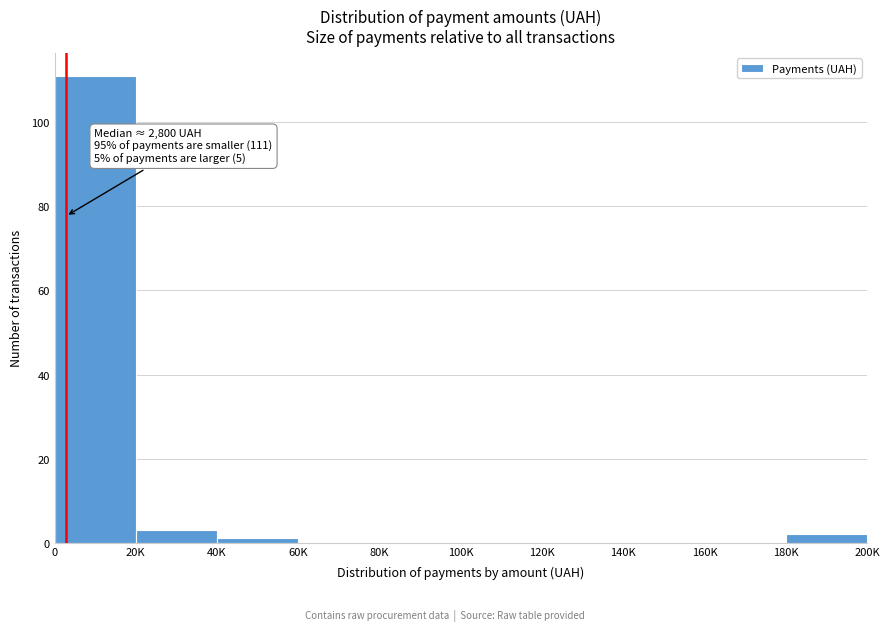

Reading left to right, what are all the values shown in this chart?

0=111	20K=3	40K=1	60K=0	80K=0	100K=0	120K=0	140K=0	160K=0	180K=2